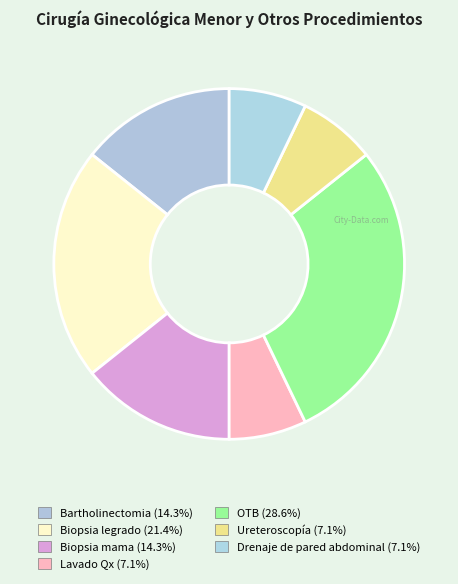

To the nearest percent, what is the combined percentage of Biopsia legrado and OTB?

50%